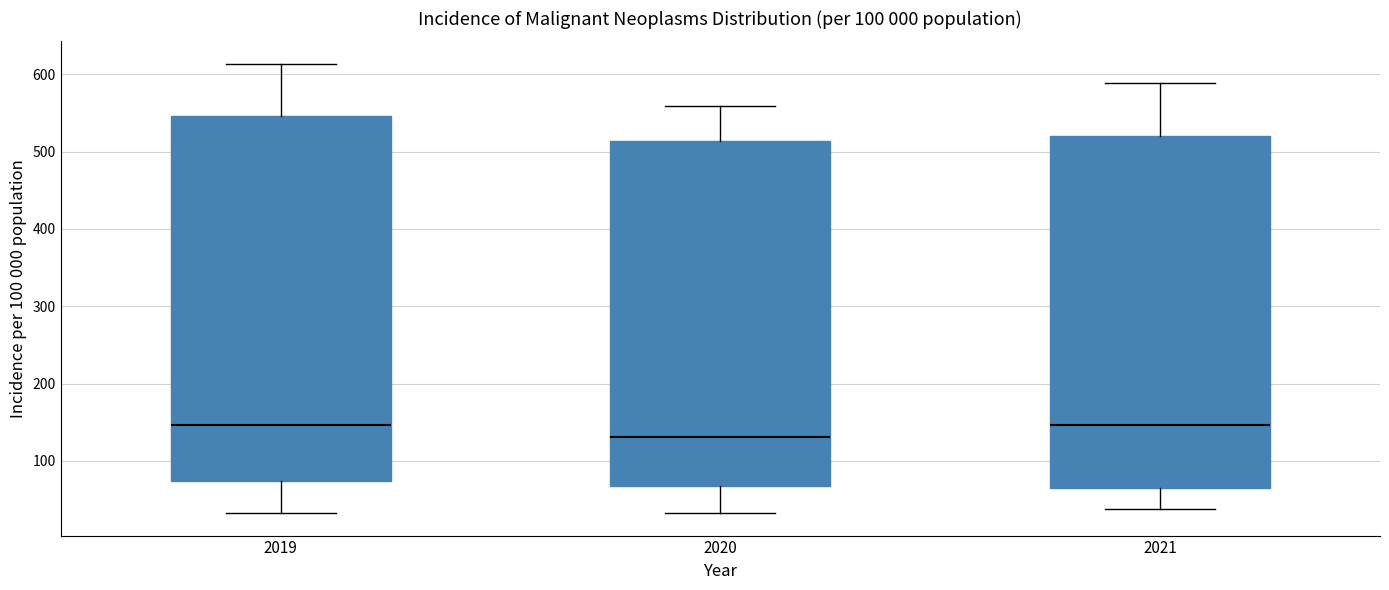

Reading left to right, read every box against the y-axis: the position of its median line, the range the box covers, and the ends of its whiskers. The values are not printed on the chart, so give them approximately, as read against the axis.

2019: median 150, box 70 to 550, whiskers 30 to 610
2020: median 130, box 70 to 510, whiskers 30 to 560
2021: median 150, box 70 to 520, whiskers 40 to 590